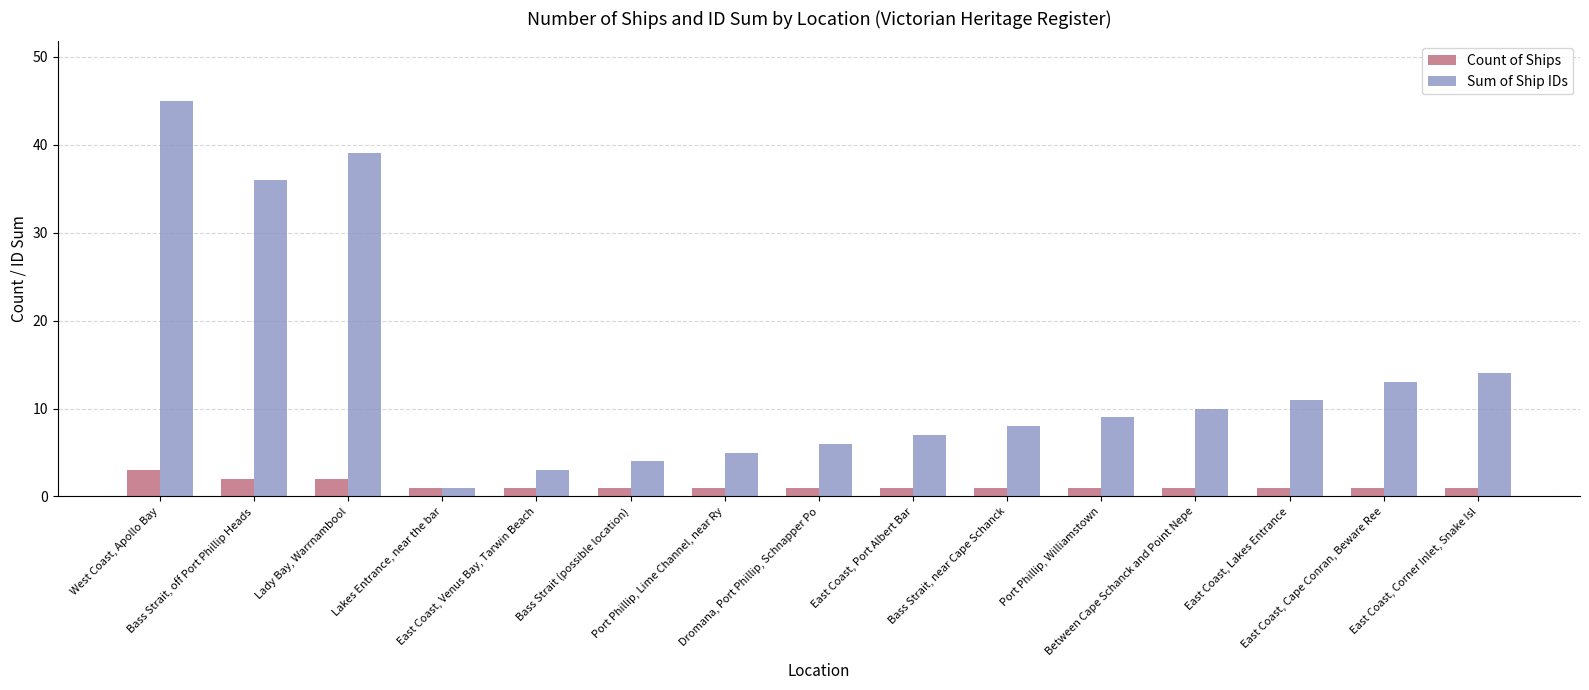

True or false: Sum of Ship IDs has a value of 39 at Lady Bay, Warrnambool.

True